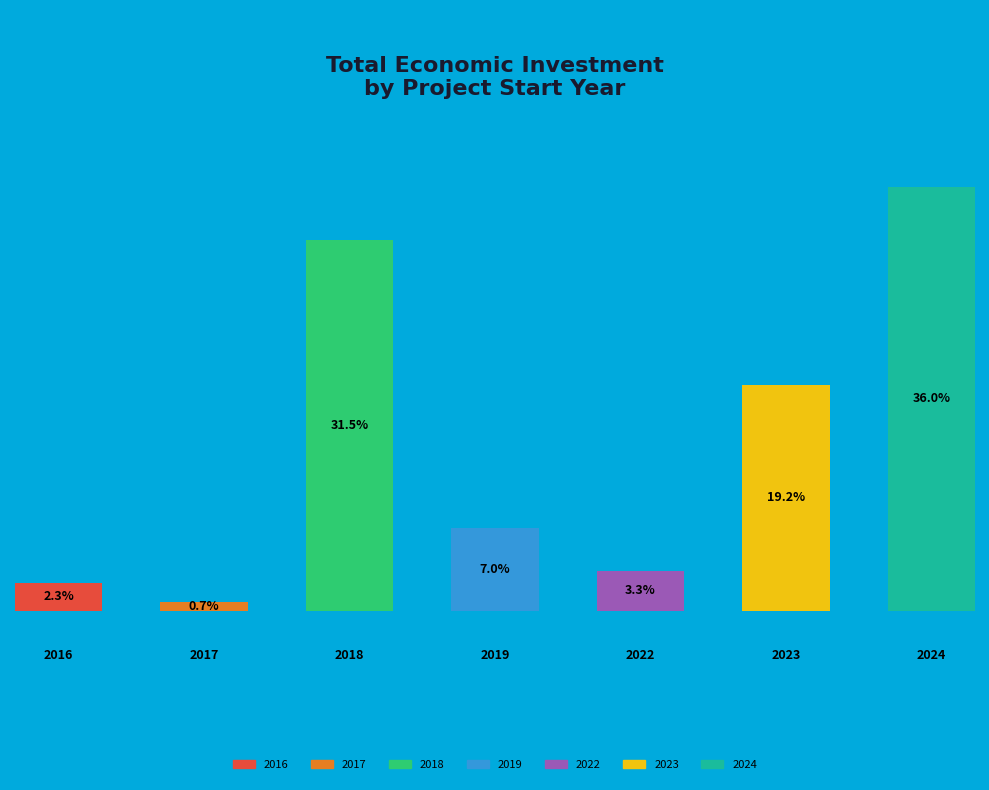

Which category has the smallest portion of the pie?

2017